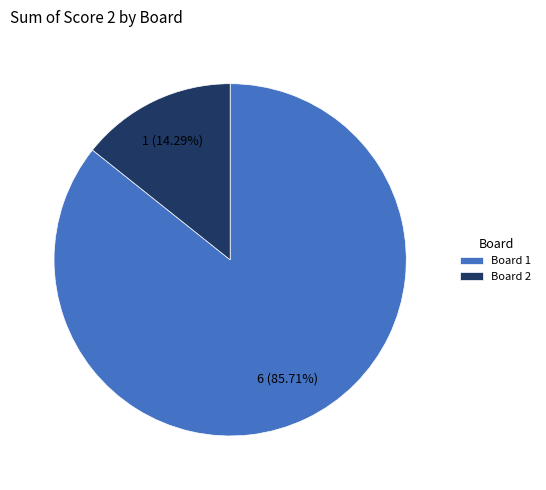

To the nearest percent, what is the average slice percentage?

50%